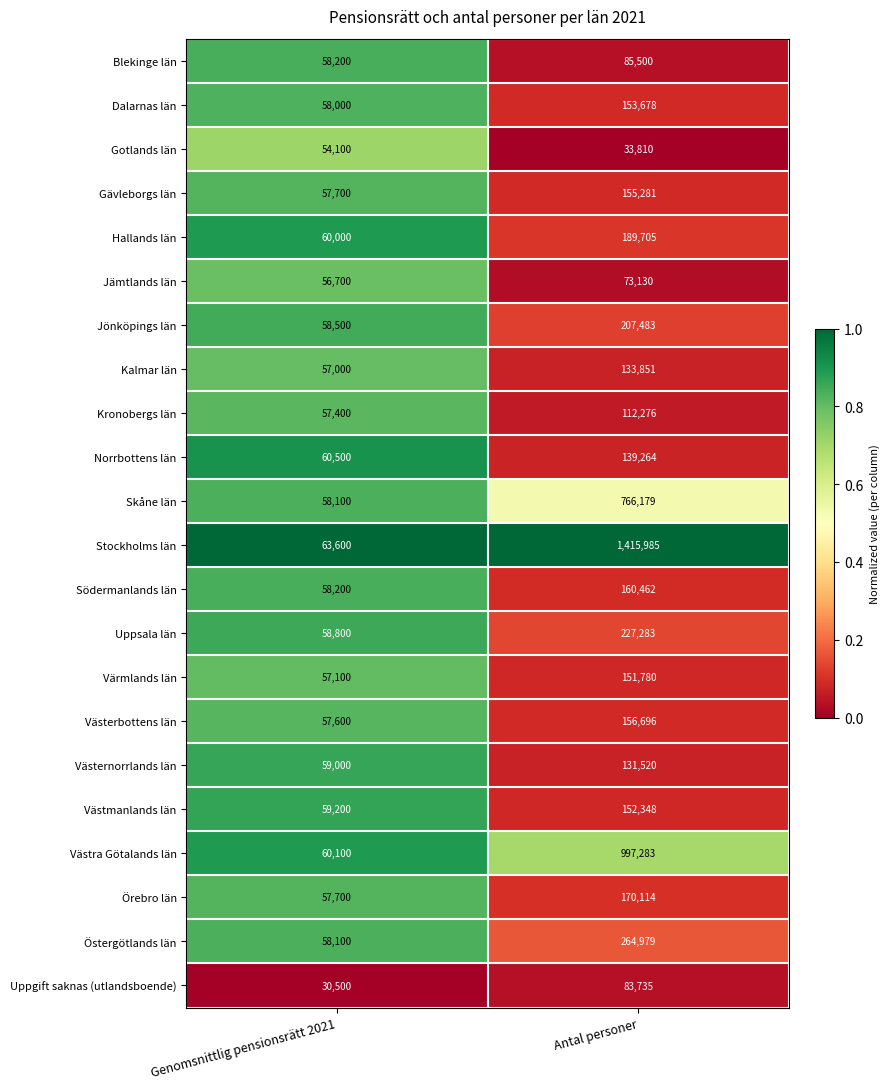

Is the value of Norrbottens län at Antal personer greater than the value of Kalmar län at Antal personer?

Yes